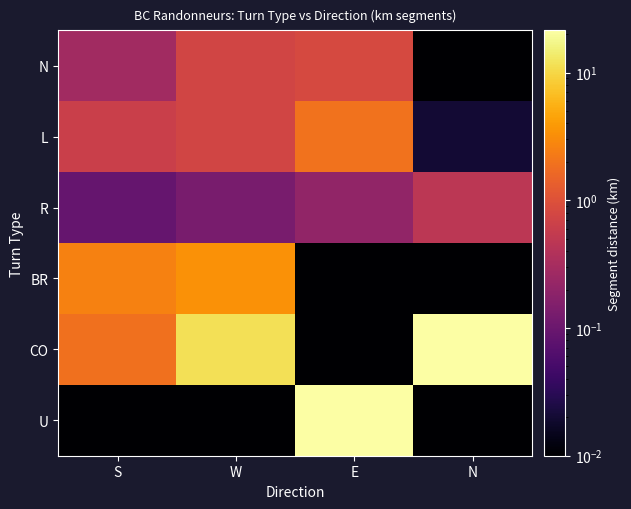

How many series are shown in this chart?

6